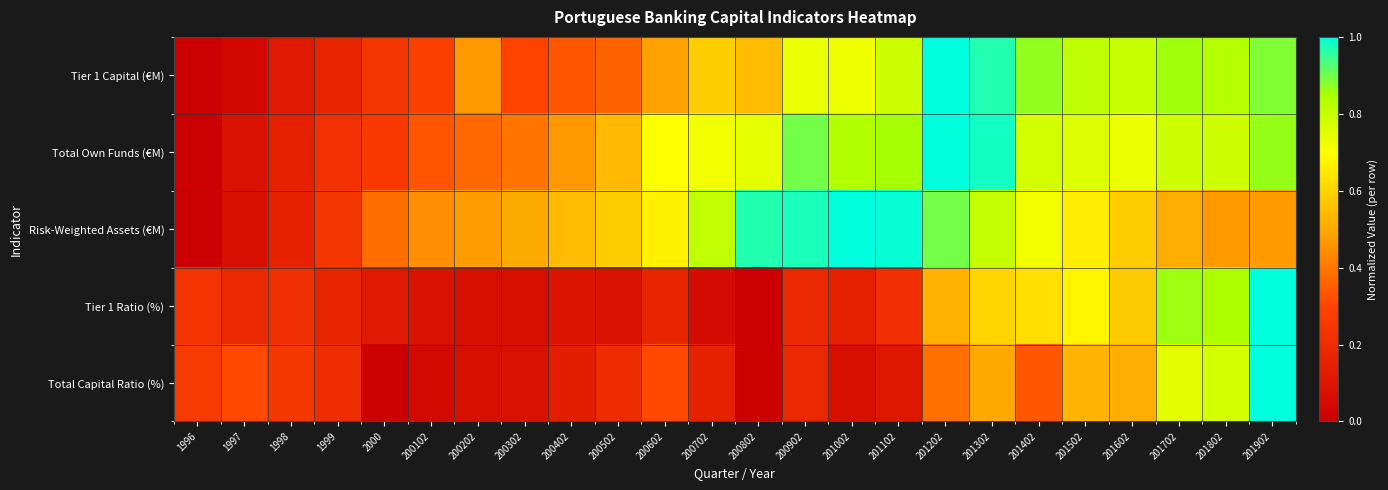

Which series changed the most between 200302 and 201002?

Risk-Weighted Assets (€M)